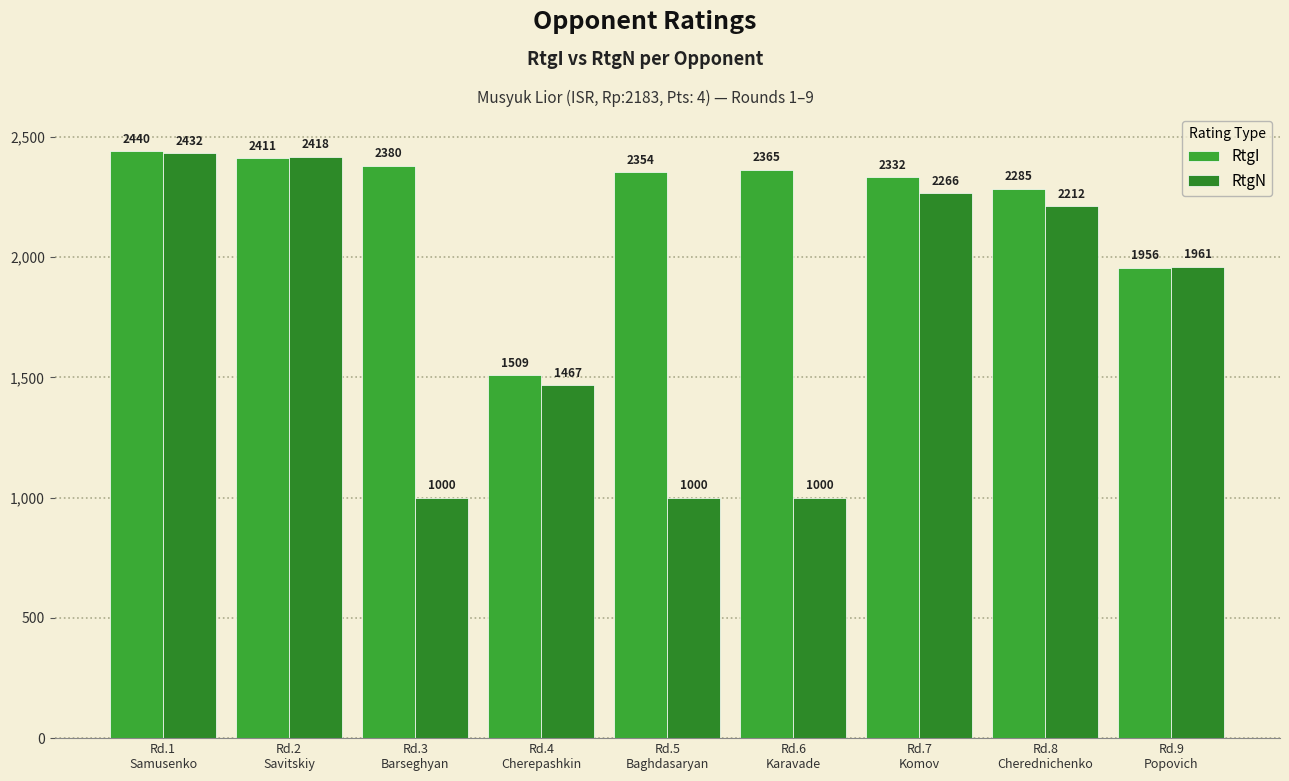

What is the difference between the second highest and minimum values in the RtgI series?

902